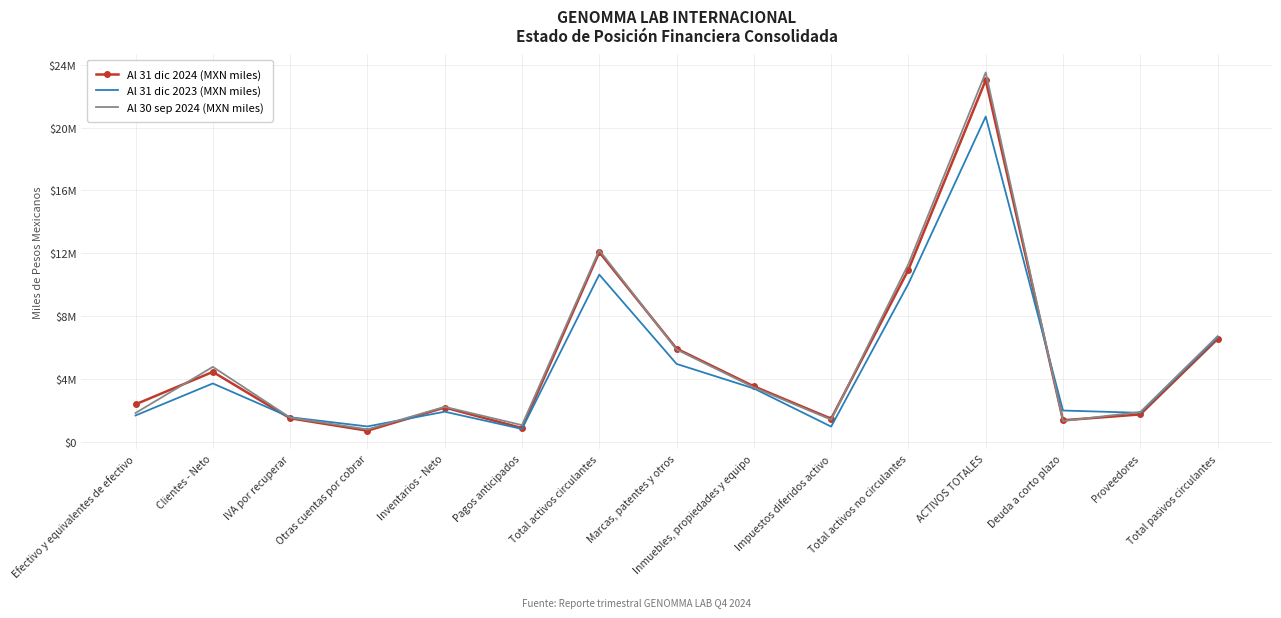

Rank the categories by Al 31 dic 2023 (MXN miles) value from highest to lowest.

ACTIVOS TOTALES, Total activos circulantes, Total activos no circulantes, Total pasivos circulantes, Marcas, patentes y otros, Clientes - Neto, Inmuebles, propiedades y equipo, Deuda a corto plazo, Inventarios - Neto, Proveedores, Efectivo y equivalentes de efectivo, IVA por recuperar, Otras cuentas por cobrar, Impuestos diferidos activo, Pagos anticipados